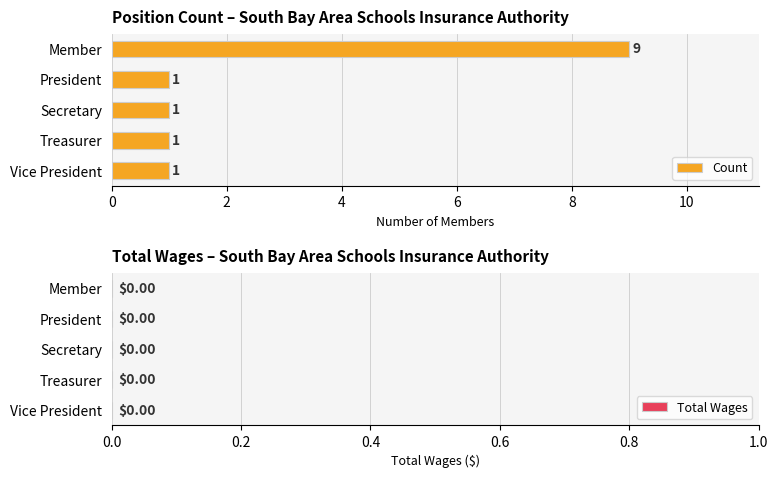

The chart shows a value of 1 at Vice President. True or false?

True